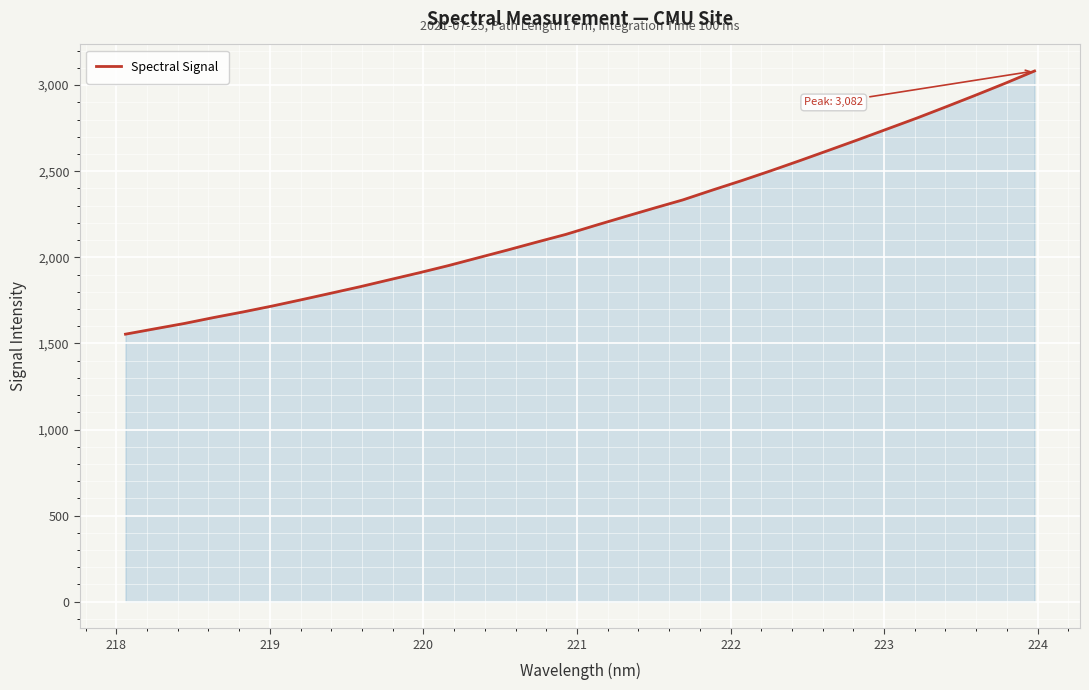

What is the maximum value shown in the chart?

3082.0